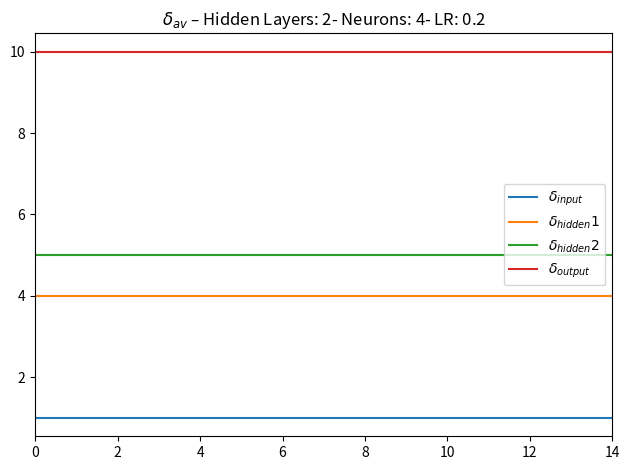

What are all the series names shown in the legend?

$\delta_{input}$, $\delta_{hidden}1$, $\delta_{hidden}2$, $\delta_{output}$